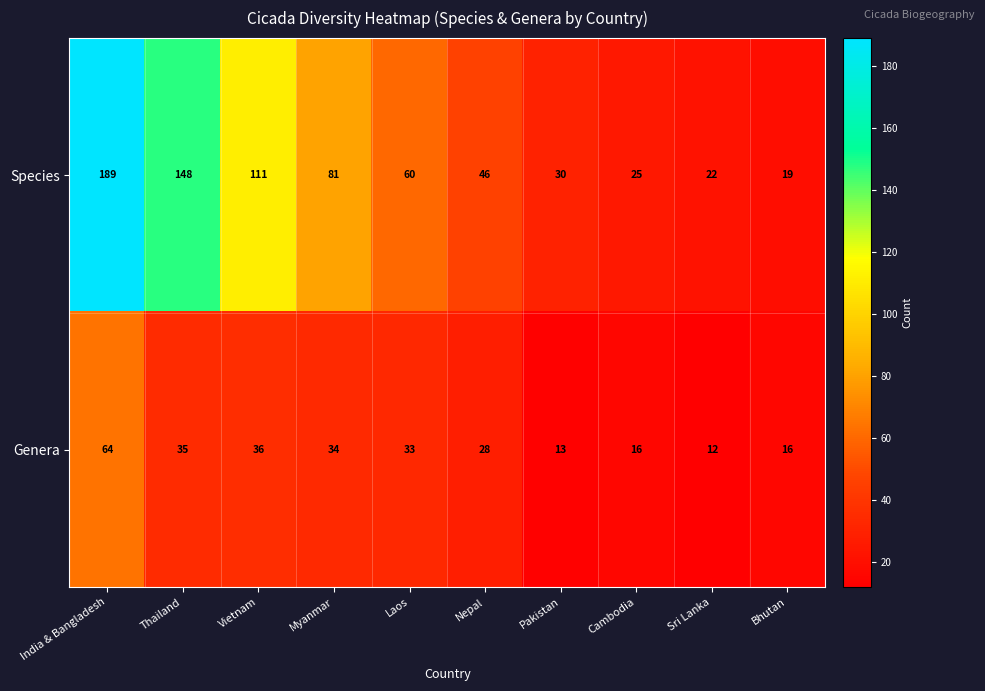

Which label corresponds to the largest value in the chart?

India & Bangladesh